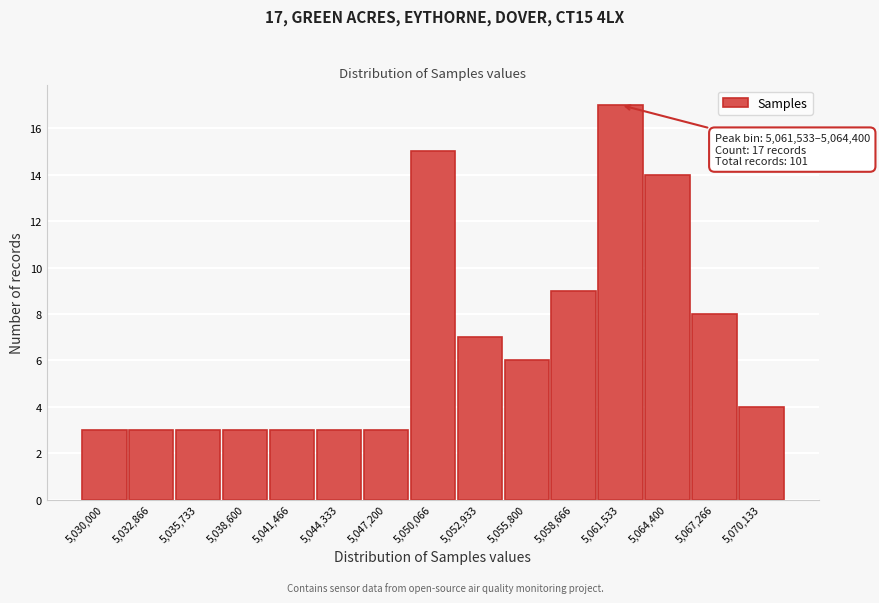

Reading left to right, extract all data points from this chart.

5,030,000=3	5,032,866=3	5,035,733=3	5,038,600=3	5,041,466=3	5,044,333=3	5,047,200=3	5,050,066=15	5,052,933=7	5,055,800=6	5,058,666=9	5,061,533=17	5,064,400=14	5,067,266=8	5,070,133=4